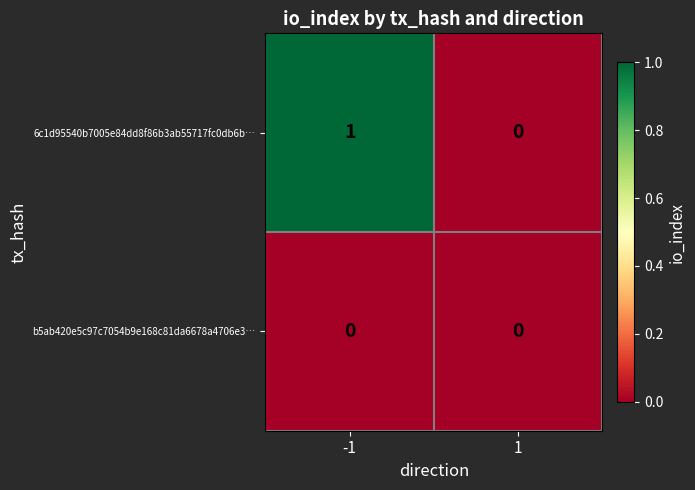

Rank the series by their maximum value, from highest to lowest.

6c1d95540b7005e84dd8f86b3ab55717fc0db6b…, b5ab420e5c97c7054b9e168c81da6678a4706e3…